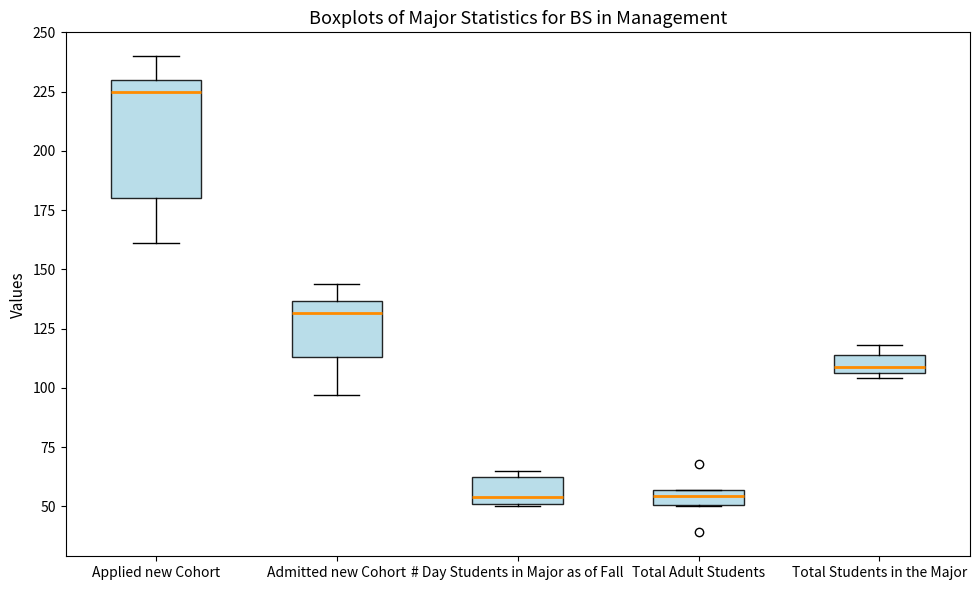

Where is the lower edge of the box for # Day Students in Major as of Fall on the y-axis? The values are not printed on the chart, so give them approximately, as read against the axis.

50